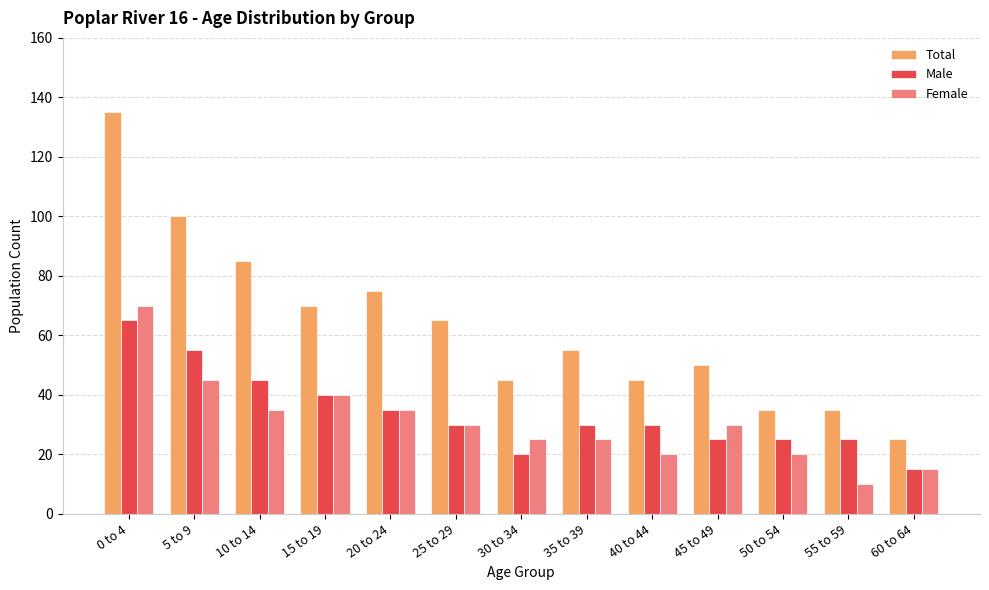

How many groups of bars are there?

13